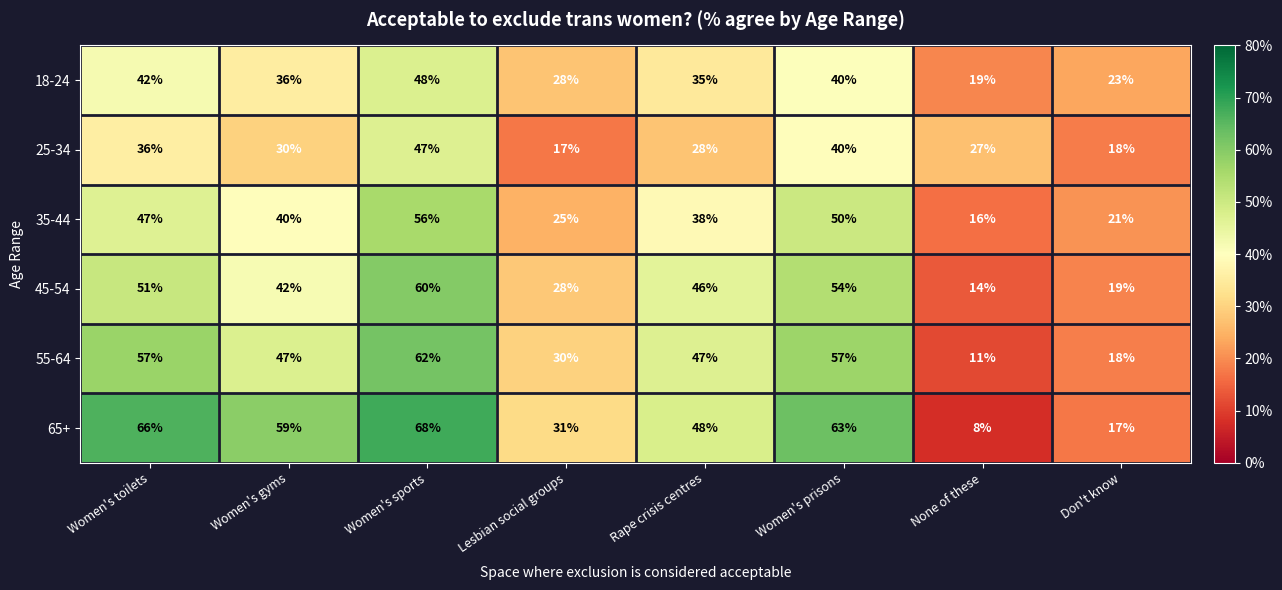

Rank the series at Women's toilets from highest to lowest value.

65+, 55-64, 45-54, 35-44, 18-24, 25-34